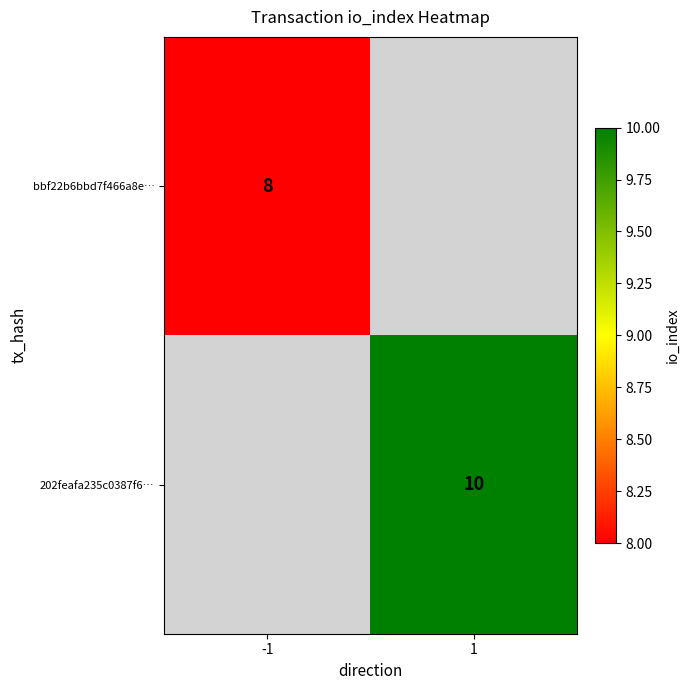

The value of bbf22b6bbd7f466a8e… at -1 is 4. True or false?

False